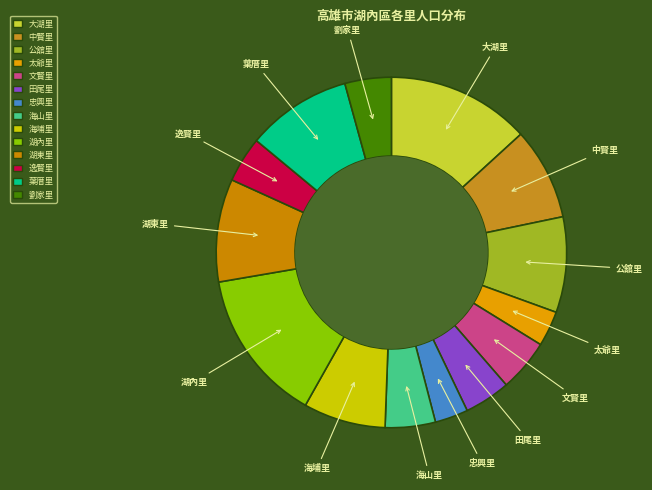

What is the ratio of the value at 田尾里 to the value at 大湖里?

0.3